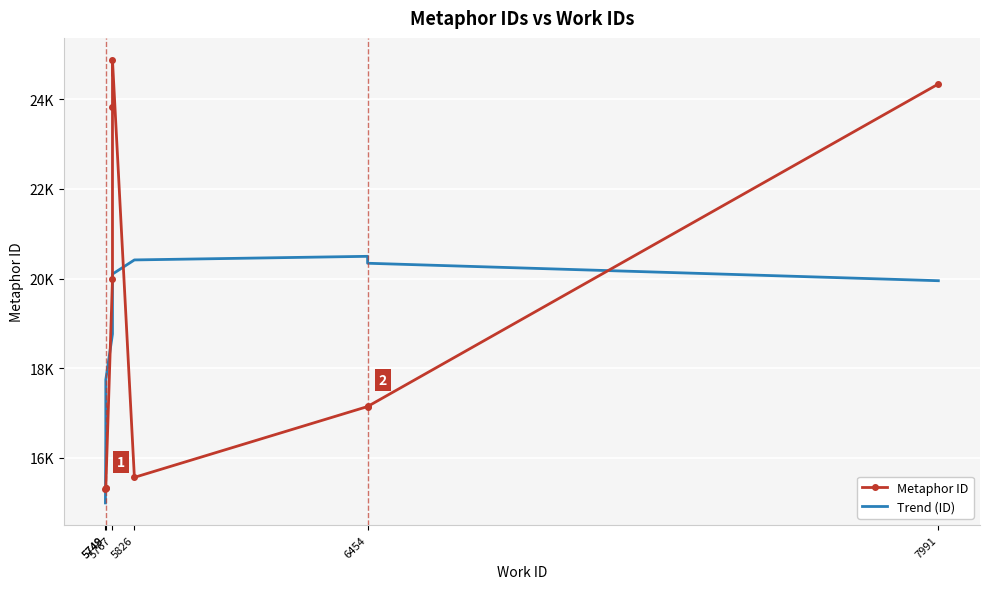

How many lines are shown in the chart?

2